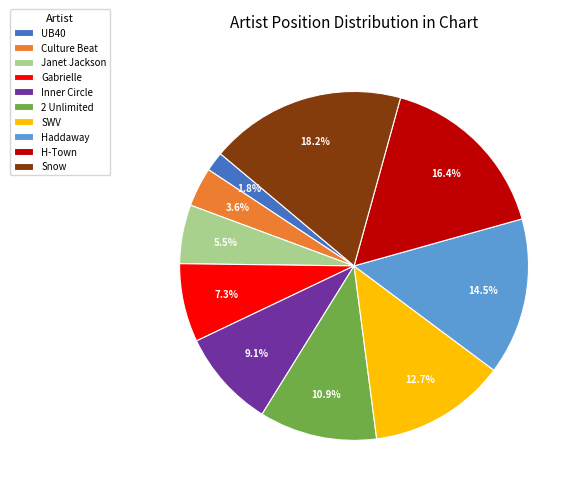

Is the sum of UB40 and H-Town greater than half?

No